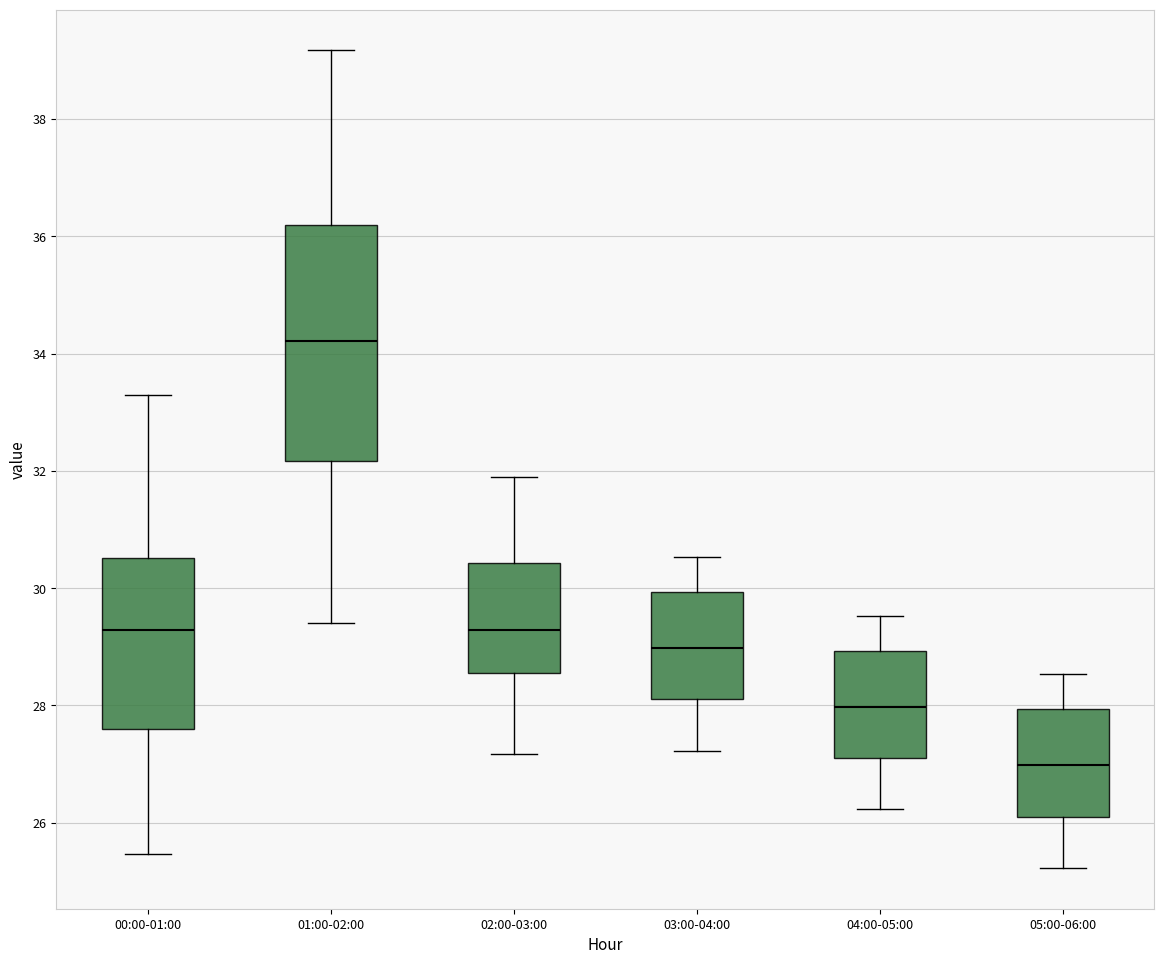

Reading left to right, transcribe this box plot: for each box, give where its median line is, the range the box spans, and where its two whiskers end, as read against the y-axis. The values are not printed on the chart, so give them approximately, as read against the axis.

00:00-01:00: median 29.2, box 27.6 to 30.6, whiskers 25.4 to 33.4
01:00-02:00: median 34.2, box 32.2 to 36.2, whiskers 29.4 to 39.2
02:00-03:00: median 29.2, box 28.6 to 30.4, whiskers 27.2 to 32.0
03:00-04:00: median 29.0, box 28.2 to 30.0, whiskers 27.2 to 30.6
04:00-05:00: median 28.0, box 27.2 to 29.0, whiskers 26.2 to 29.6
05:00-06:00: median 27.0, box 26.2 to 28.0, whiskers 25.2 to 28.6